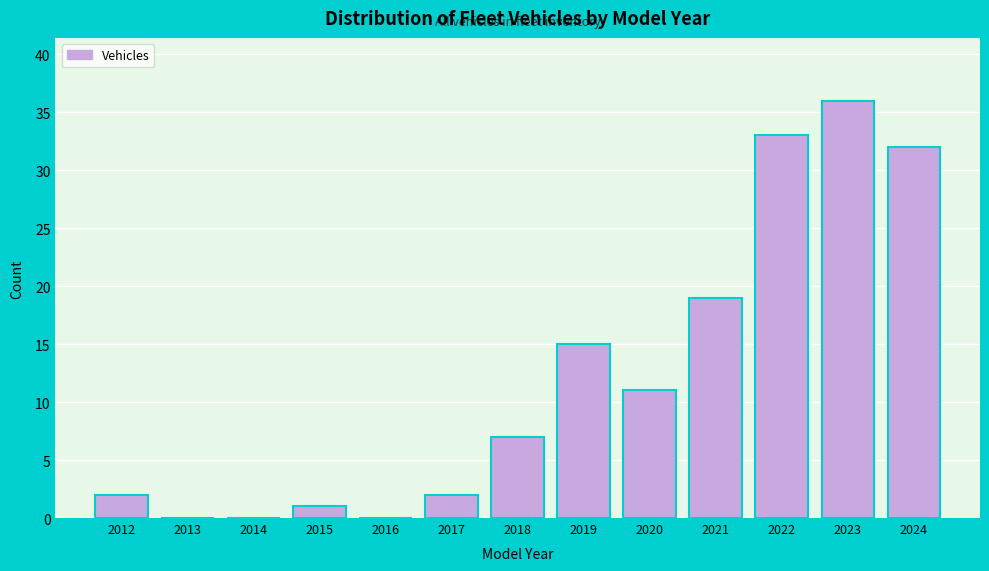

Reading left to right, list all the values displayed in this chart.

2012=2	2013=0	2014=0	2015=1	2016=0	2017=2	2018=7	2019=15	2020=11	2021=19	2022=33	2023=36	2024=32